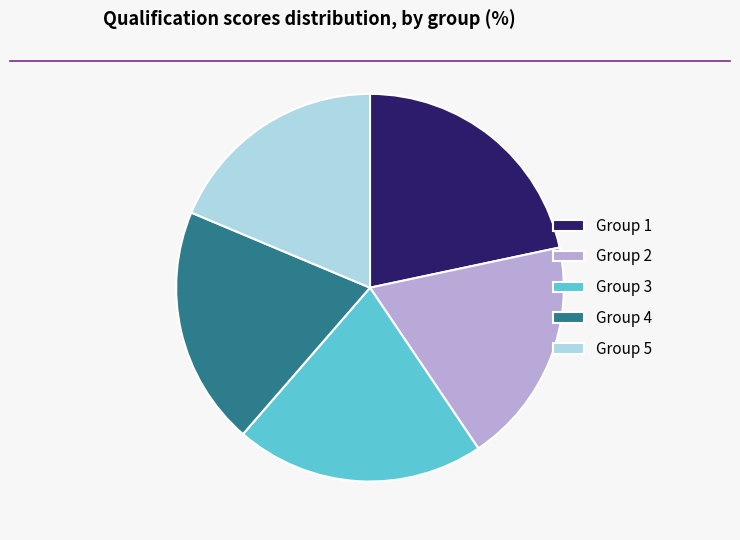

The Group 3 slice represents 21% of the pie. True or false?

True